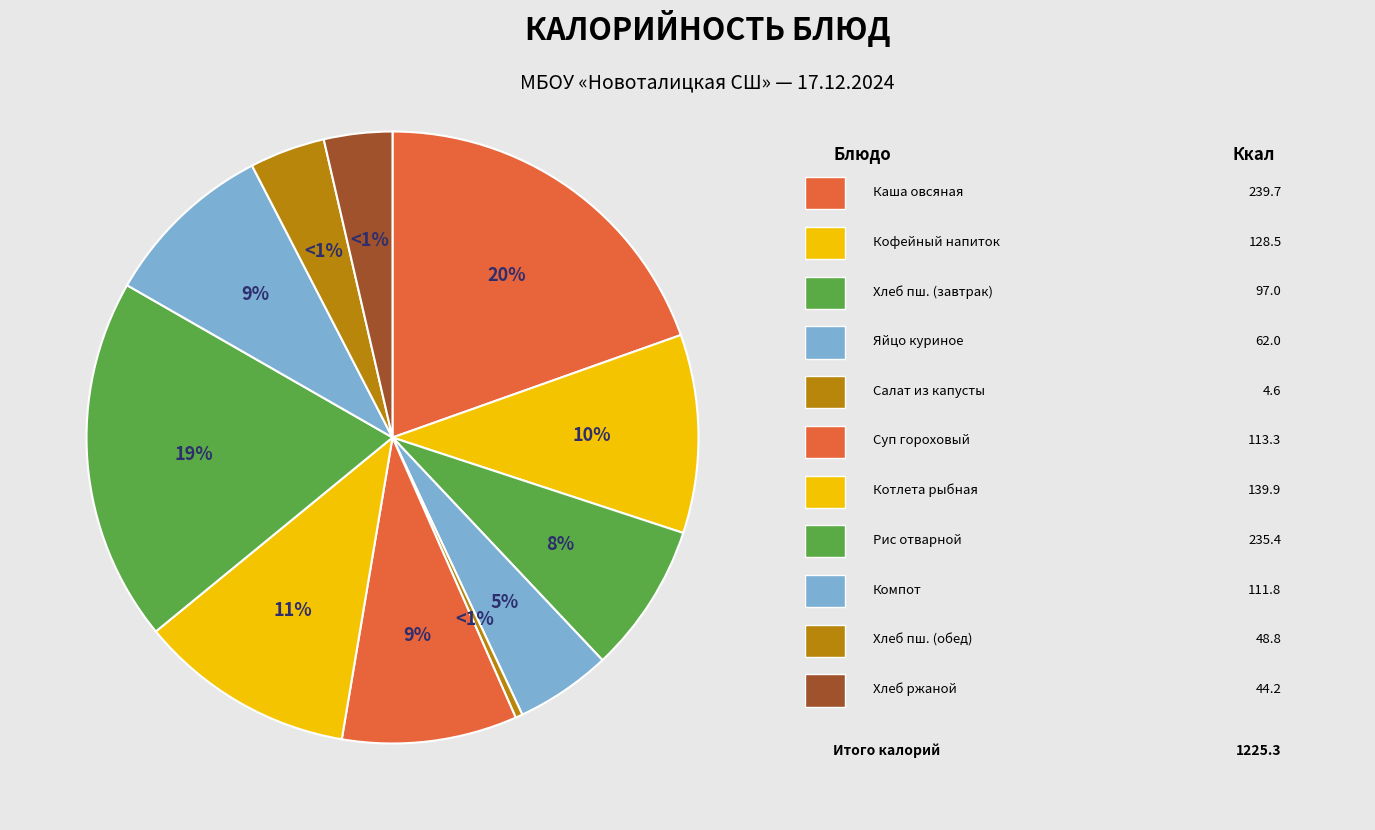

What percentage is the Хлеб пшеничный (завтрак) slice, to the nearest percent?

8%